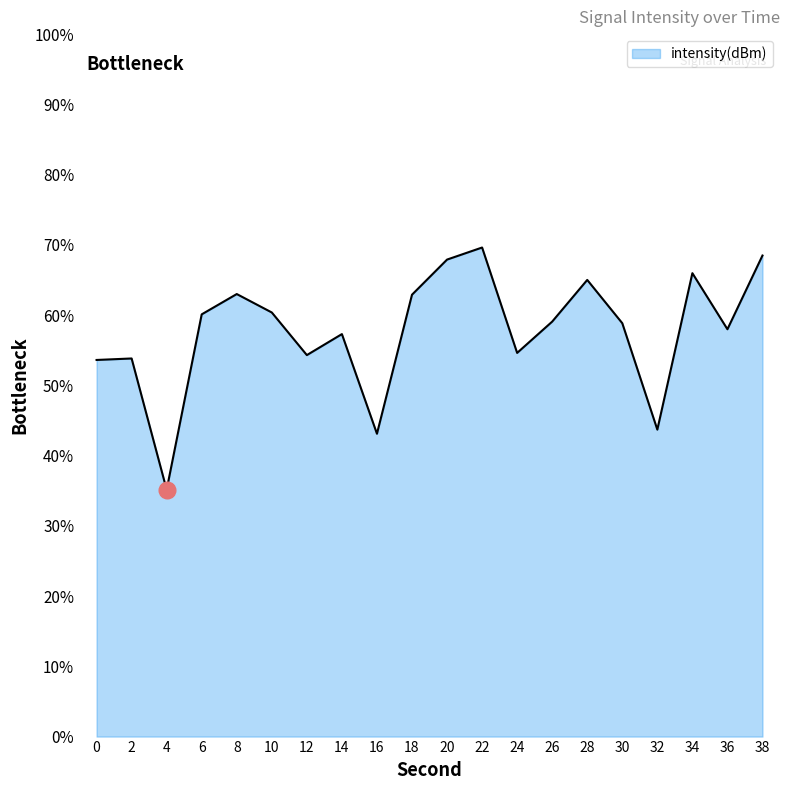

What is the ratio of the value at 8 to the value at 28?

1.0